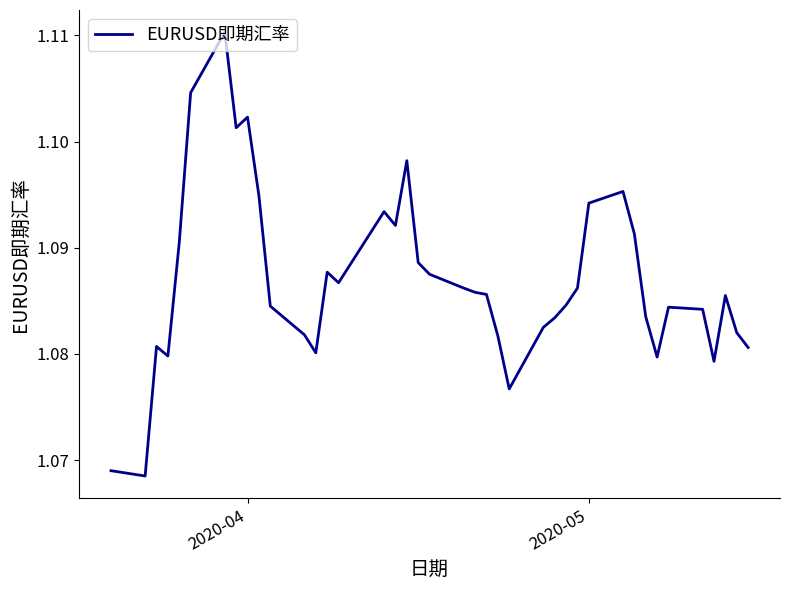

True or false: there are more than 2 points higher than both neighbors.

True